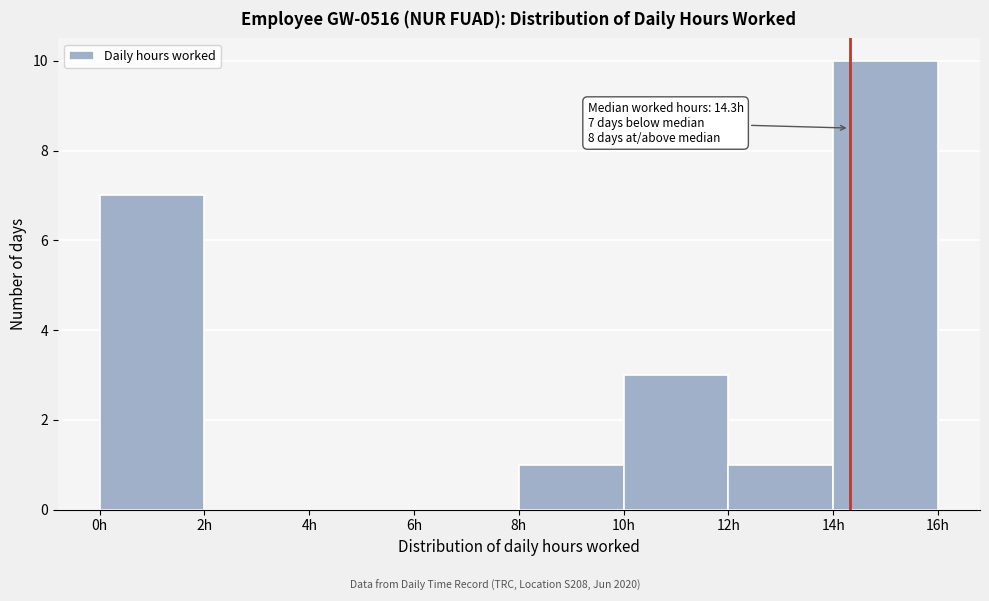

Which range on the x-axis has the tallest bar?

14 to 16